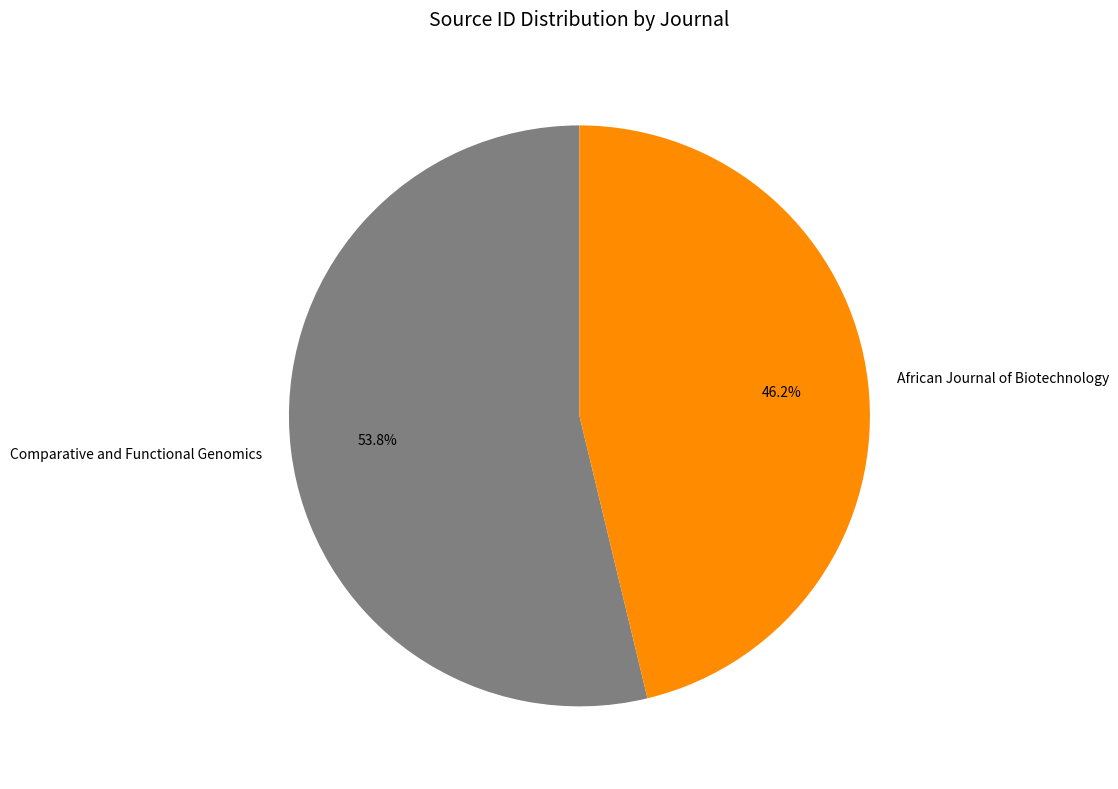

Rank the categories by value from lowest to highest.

African Journal of Biotechnology, Comparative and Functional Genomics